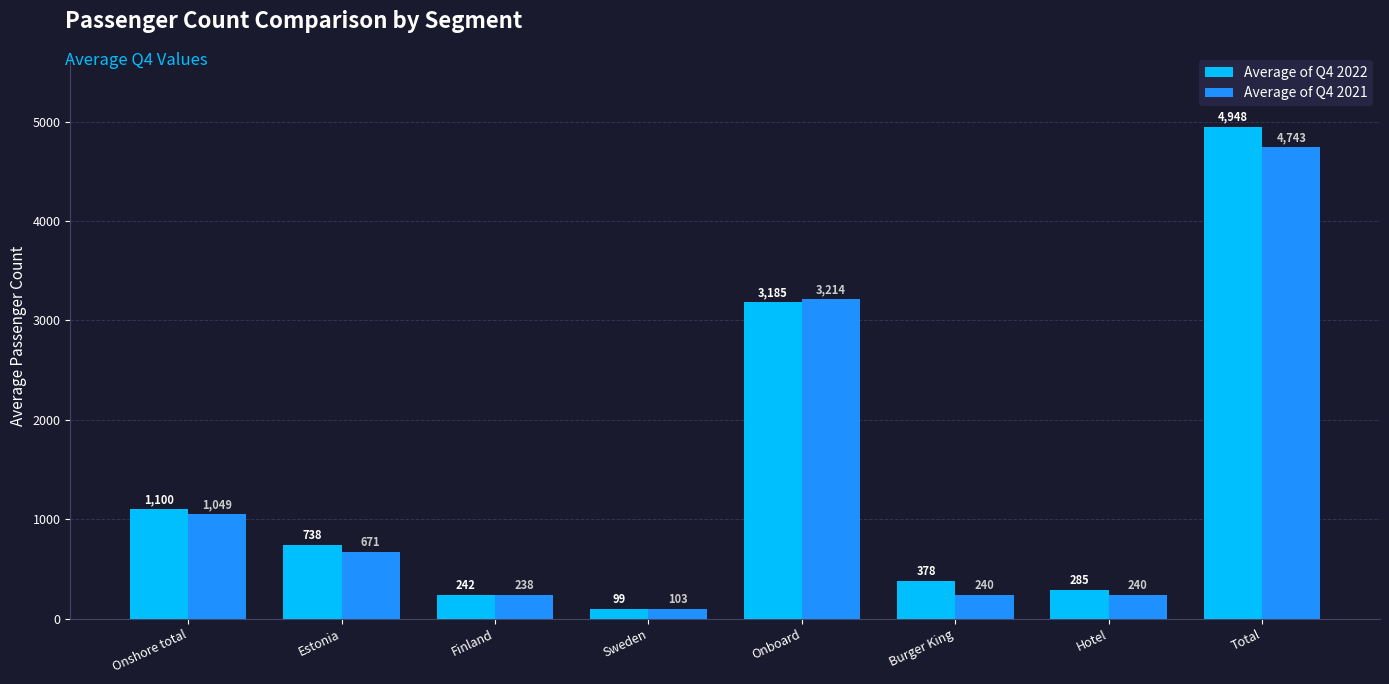

Read the Average of Q4 2021 value at Hotel.

240.0